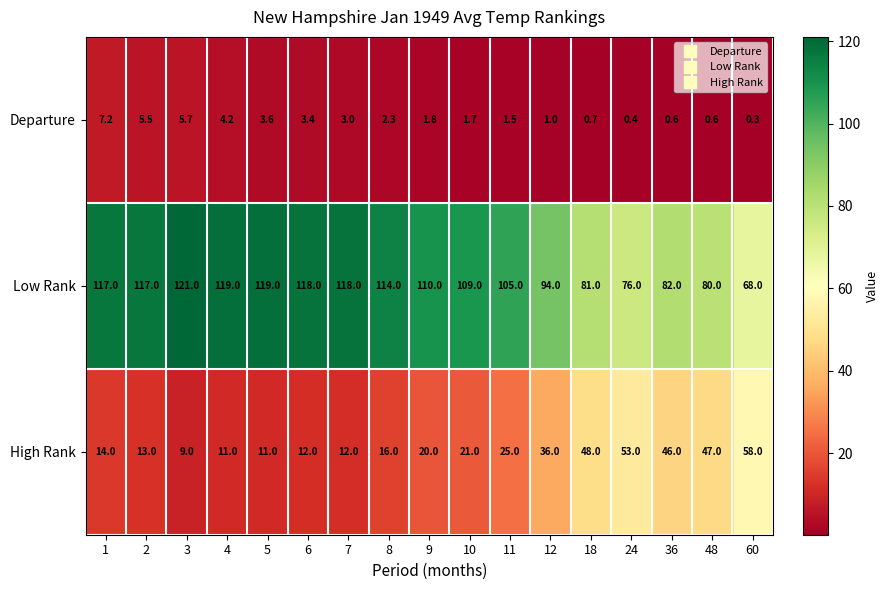

Between 12 and 24, which series saw the biggest shift?

Low Rank